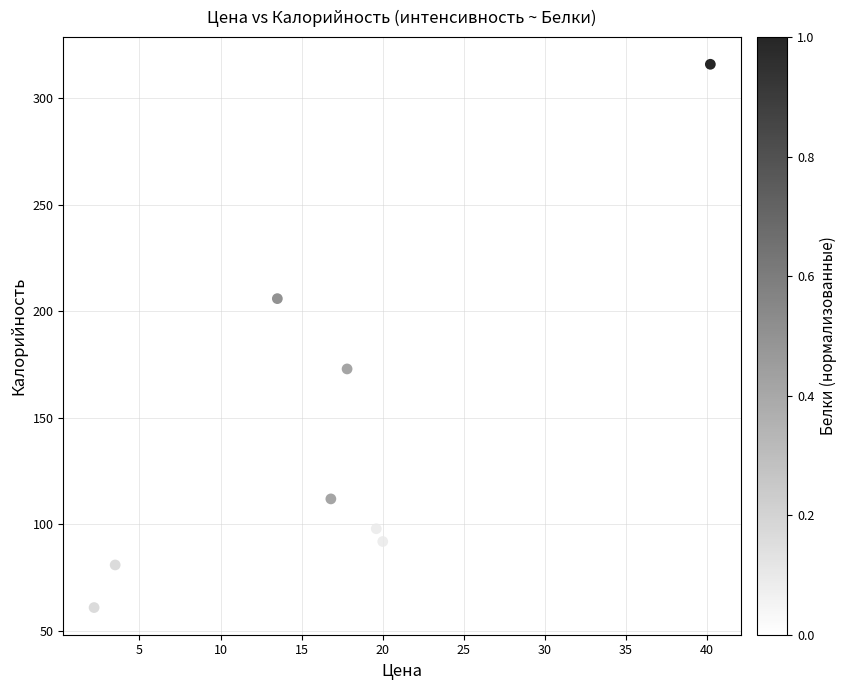

What Y value in the scatter plot is closest to 188?

173